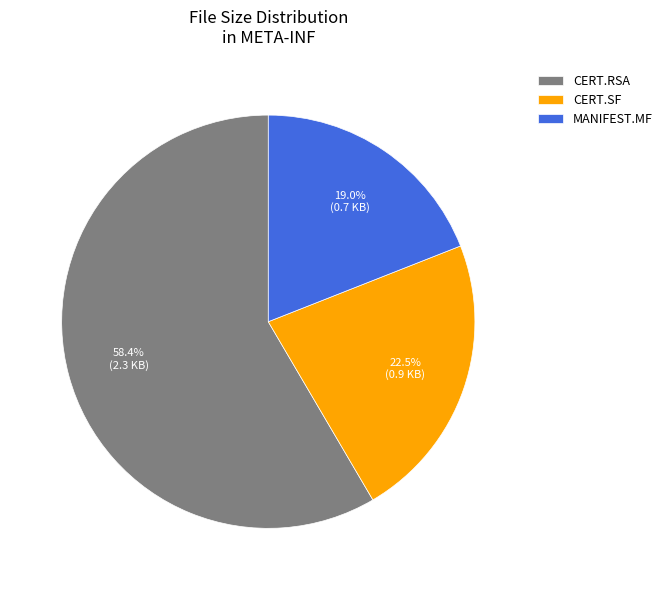

Is there a majority slice in this chart?

Yes